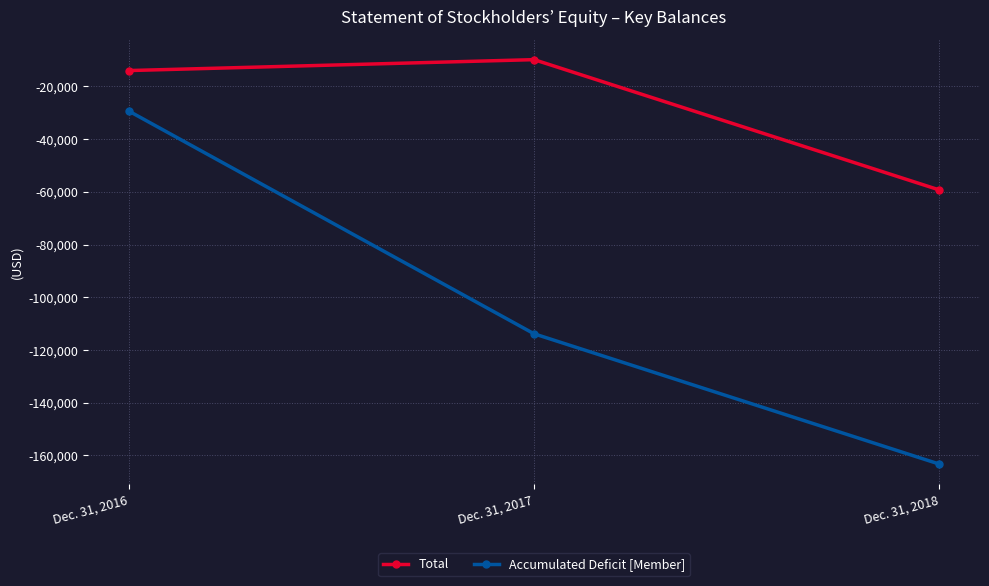

Which category has the lowest value in the Total series?

Dec. 31, 2018